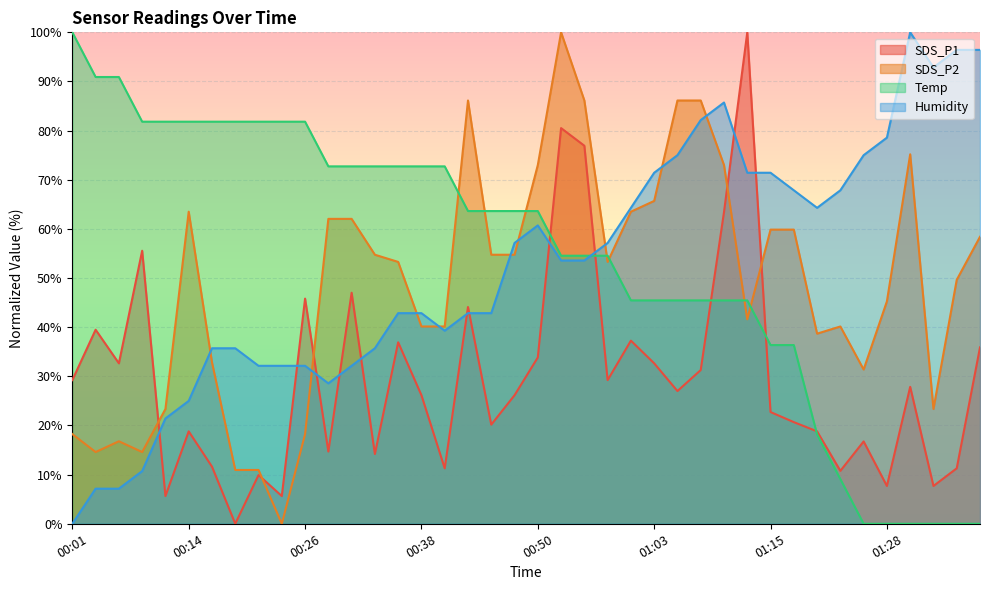

Between 01:35 and 01:28, which is larger?

01:35